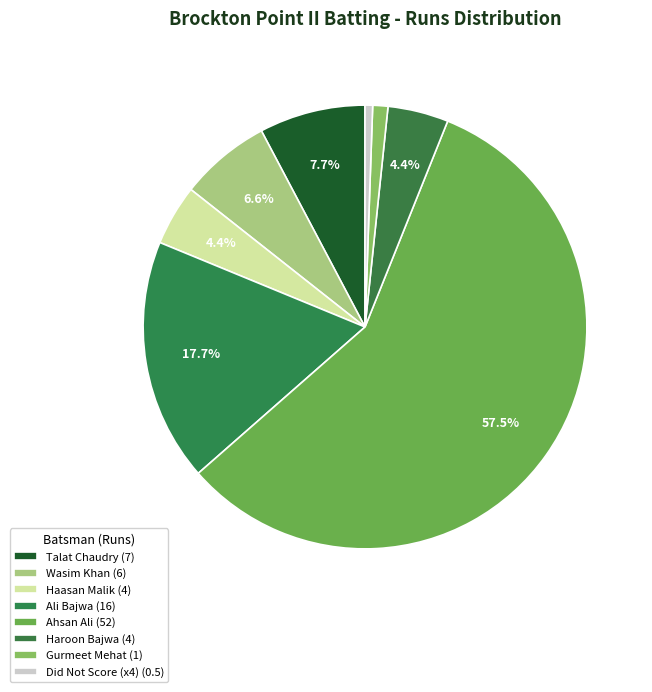

How many slices are in this pie chart?

8